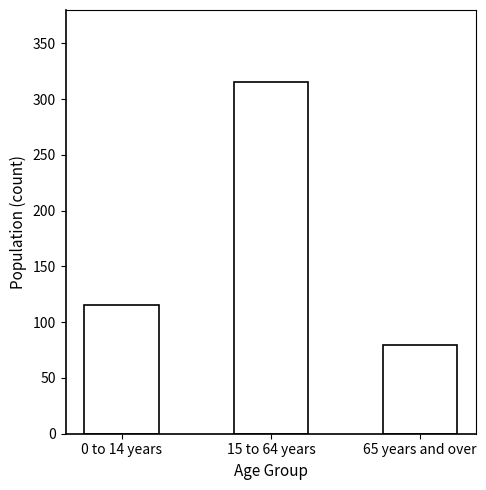

Reading right to left, extract all data points from this chart.

80	315	115